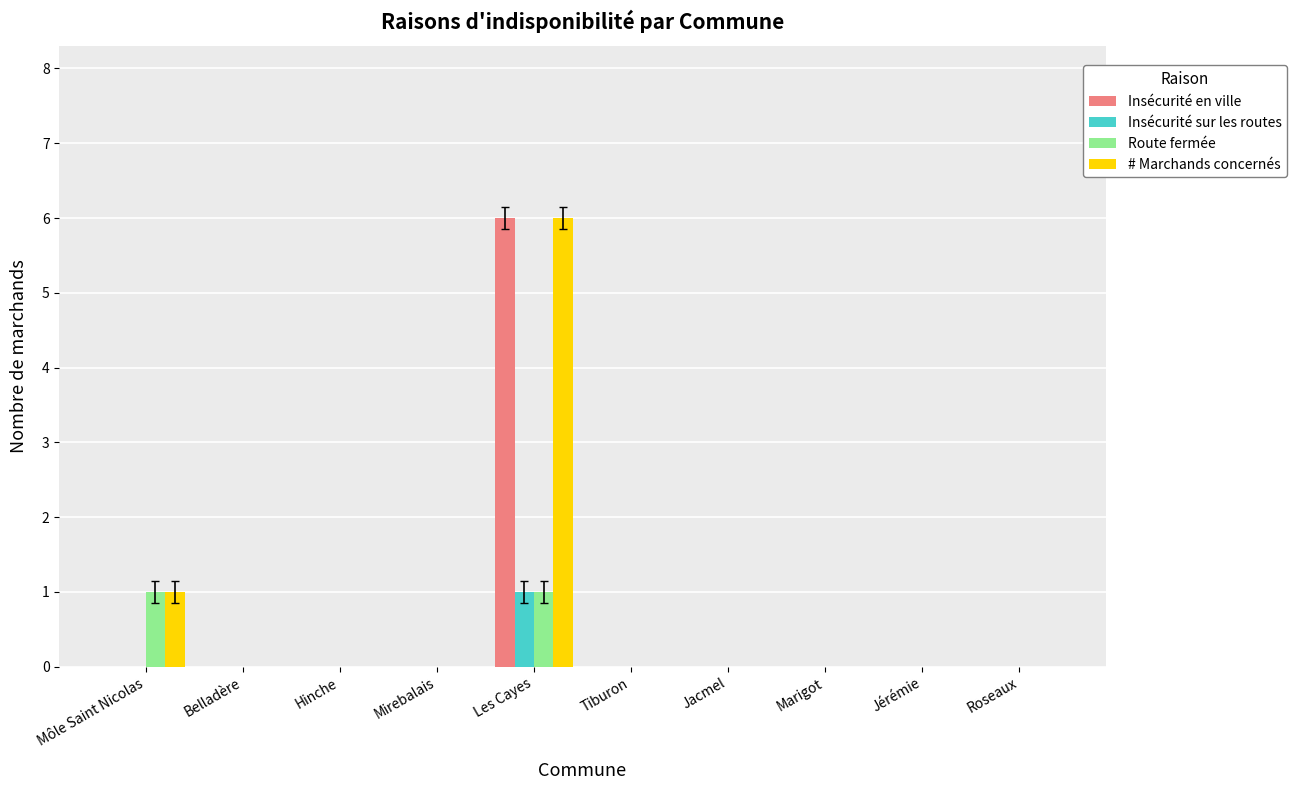

What is the greatest value displayed?

6